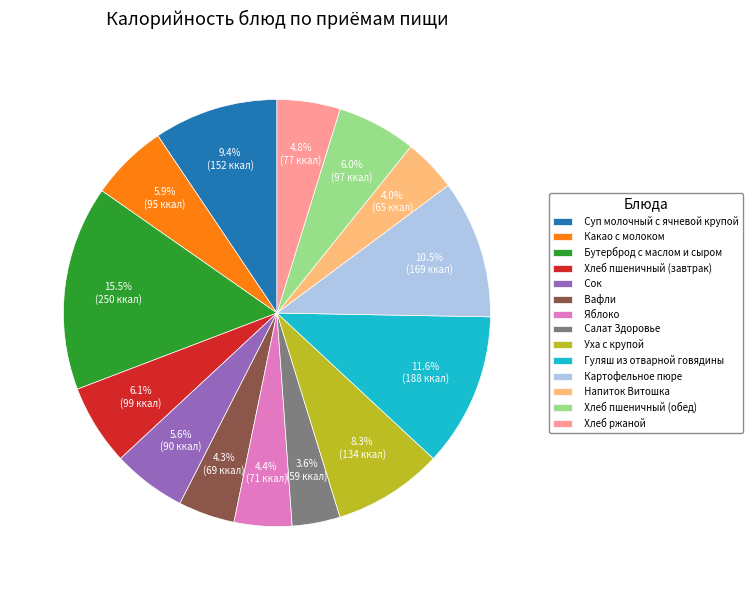

How much of the chart is everything except Хлеб пшеничный (обед)?

94.0%